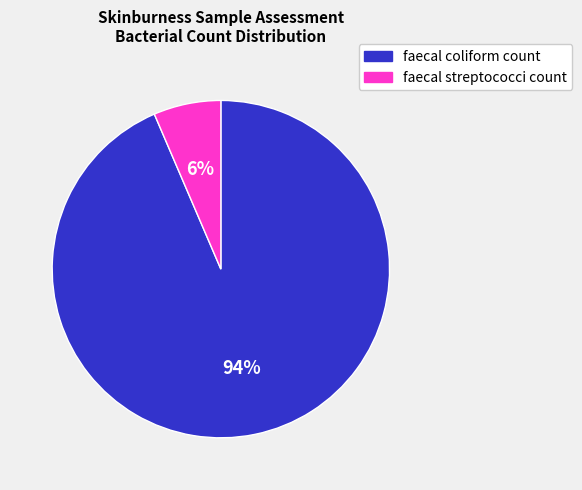

Is there any slice that represents more than half of the pie?

Yes